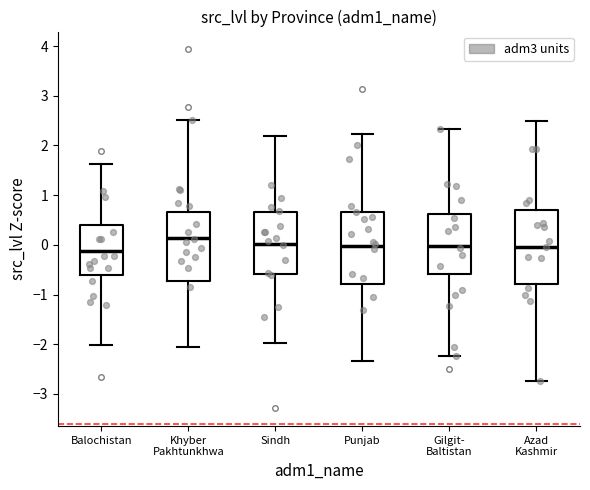

Reading left to right, transcribe this box plot: for each box, give where its median line is, the range the box spans, and where its two whiskers end, as read against the y-axis. The values are not printed on the chart, so give them approximately, as read against the axis.

Balochistan: median -0.1, box -0.6 to 0.4, whiskers -2.0 to 1.6
Khyber Pakhtunkhwa: median 0.1, box -0.7 to 0.7, whiskers -2.0 to 2.5
Sindh: median 0.0, box -0.6 to 0.7, whiskers -2.0 to 2.2
Punjab: median 0.0, box -0.8 to 0.7, whiskers -2.3 to 2.2
Gilgit- Baltistan: median 0.0, box -0.6 to 0.6, whiskers -2.2 to 2.3
Azad Kashmir: median 0.0, box -0.8 to 0.7, whiskers -2.7 to 2.5